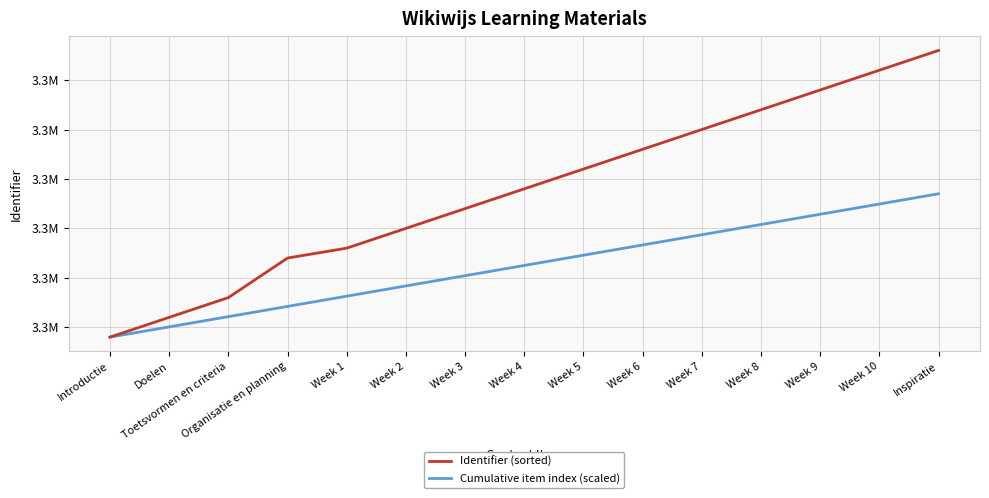

What is the value of the Identifier (sorted) point at the 14th from the left?

3292886.0